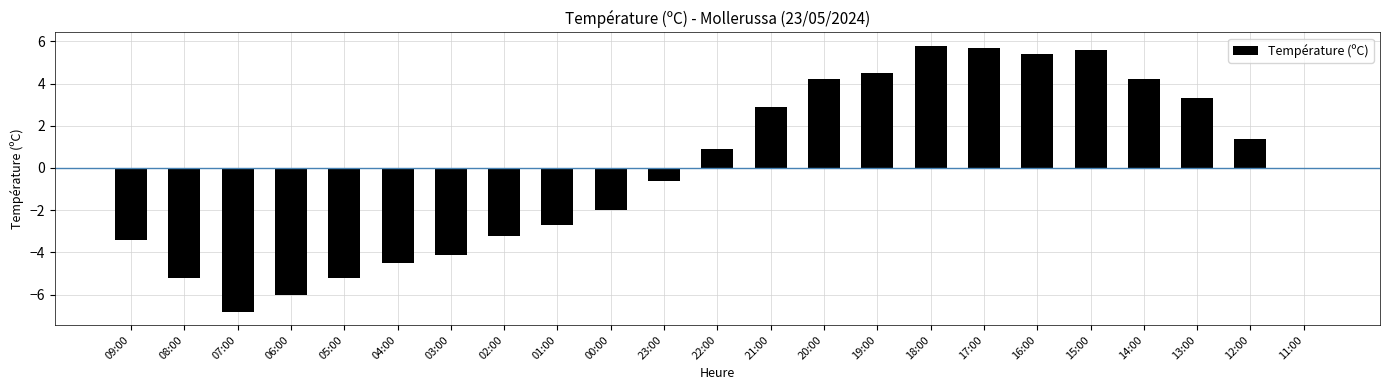

At which label is the value closest to 0?

11:00